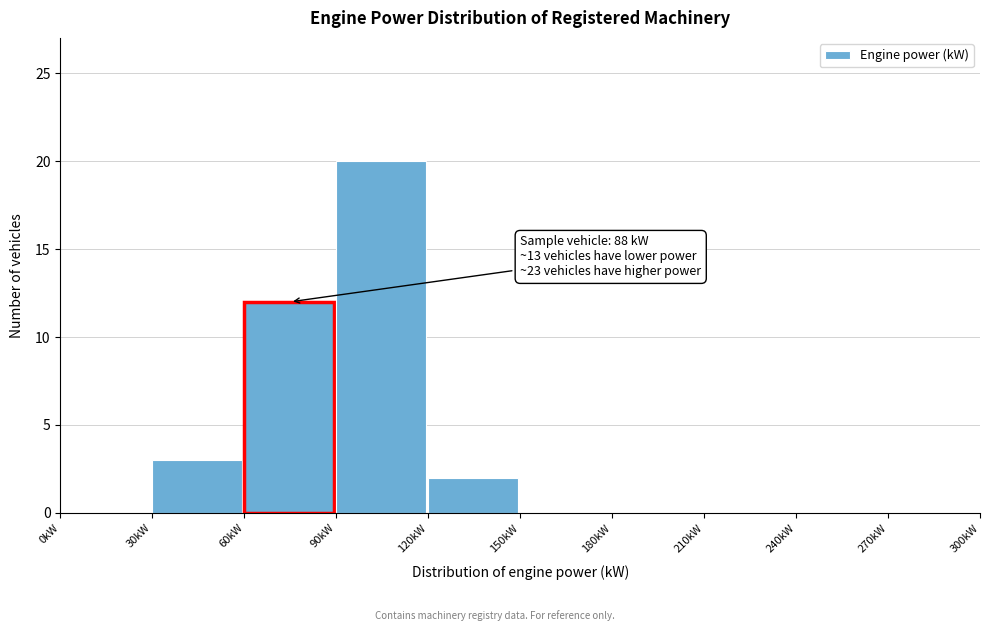

Over which range of the x-axis is the bar tallest?

90 to 120